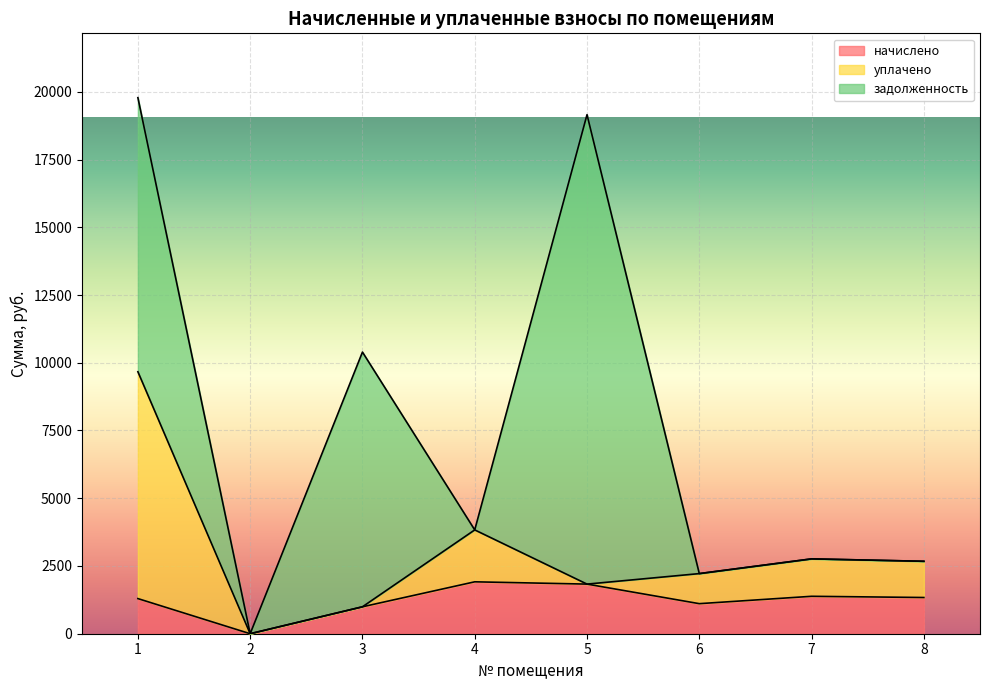

What value does the уплачено series have at 5?

1831.0